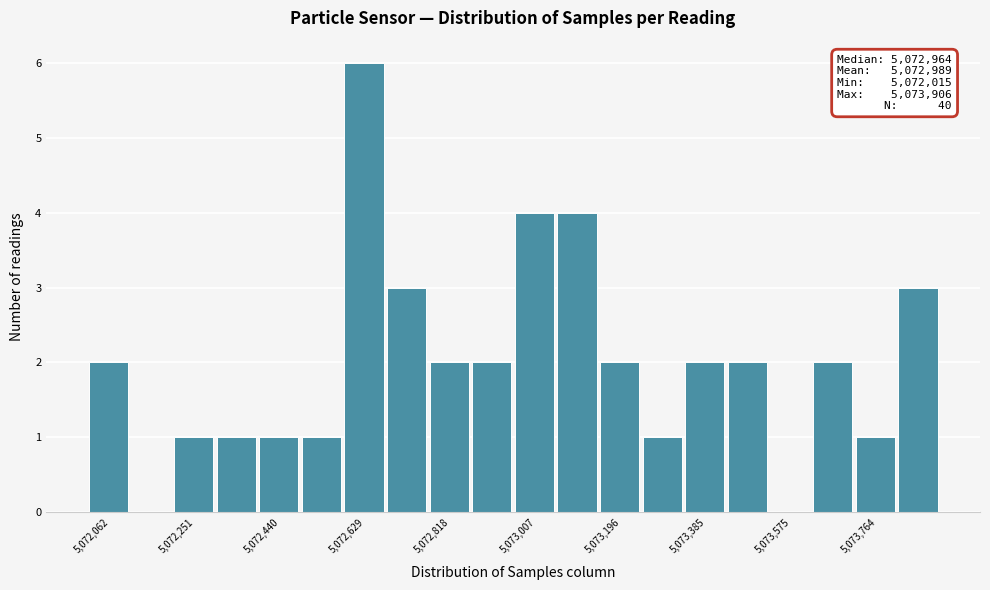

Over which range of the x-axis is the bar tallest?

5072580 to 5072680